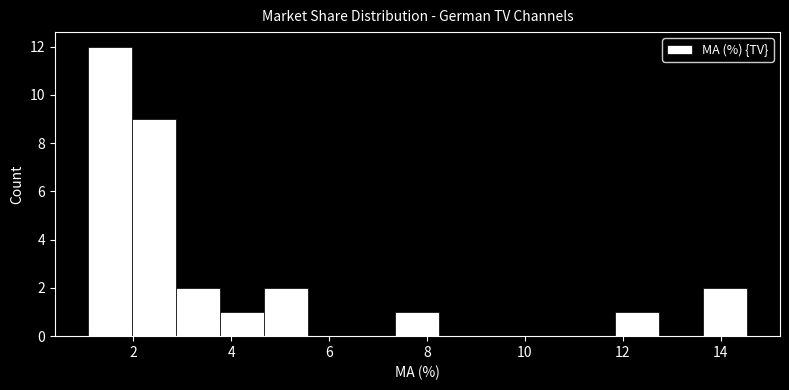

Which range on the x-axis has the tallest bar?

1.0 to 2.0